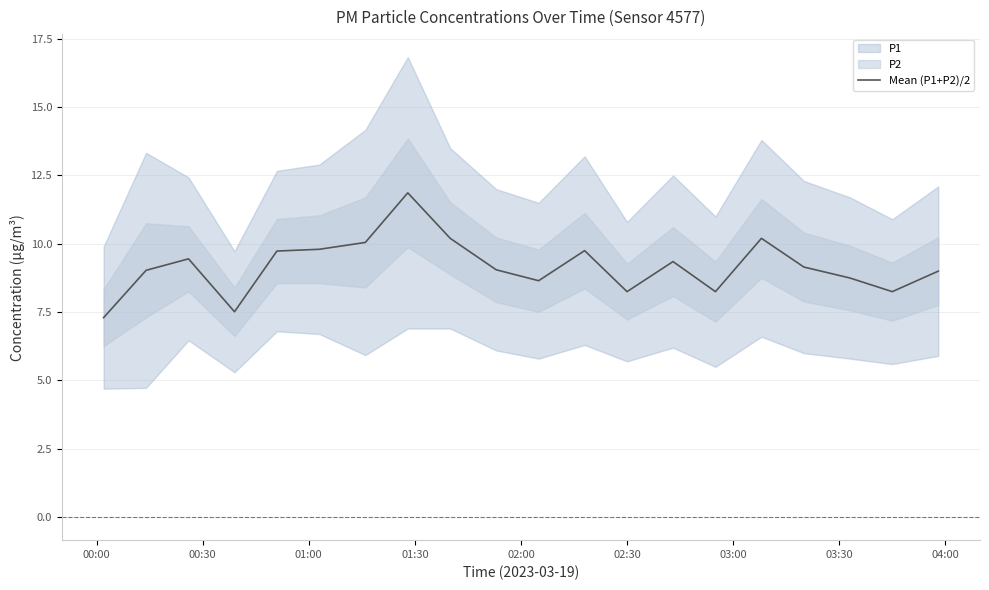

What is the minimum value for Mean (P1+P2)/2?

7.3